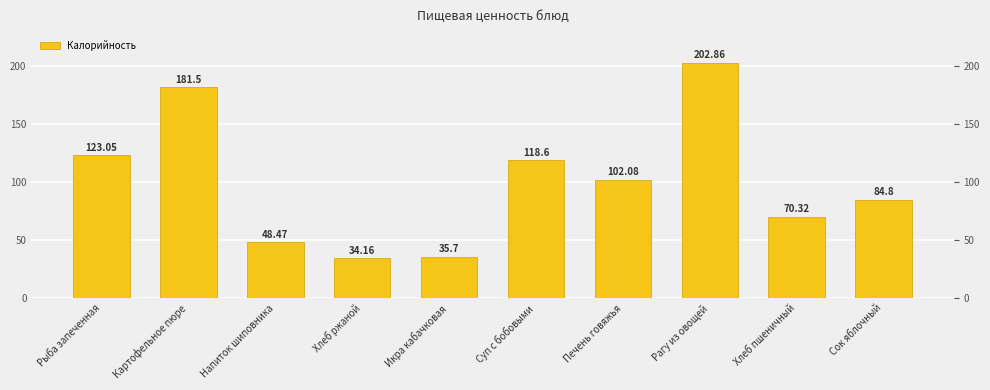

What is the label of the 6th bar from the left?

Суп с бобовыми